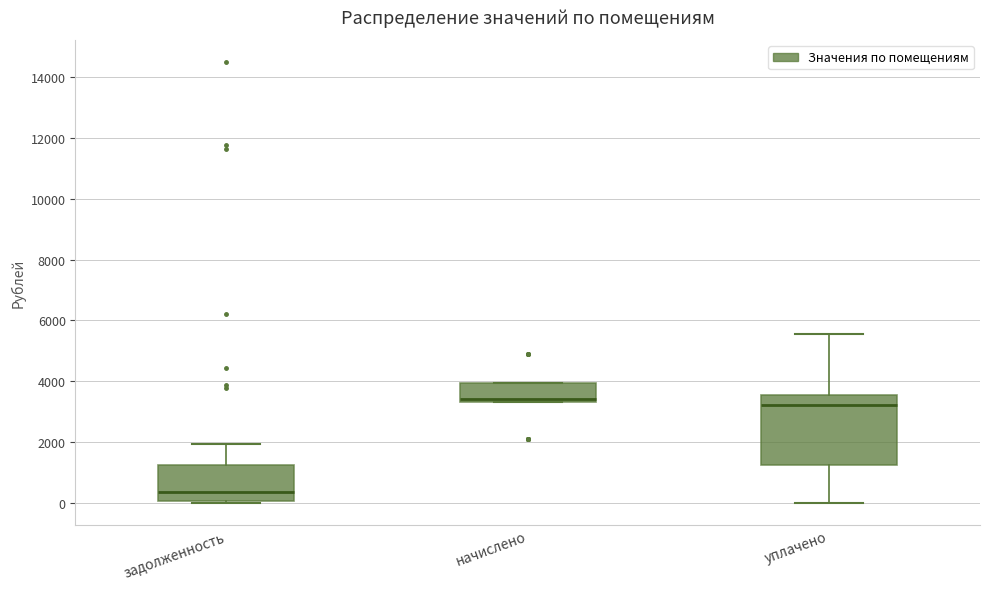

Reading left to right, transcribe this box plot: for each box, give where its median line is, the range the box spans, and where its two whiskers end, as read against the y-axis. The values are not printed on the chart, so give them approximately, as read against the axis.

задолженность: median 400, box 0 to 1200, whiskers 0 (just below the box's lower edge) to 2000
начислено: median 3400 (just above the box's lower edge), box 3400 to 4000, whiskers 3400 to 4000
уплачено: median 3200, box 1200 to 3600, whiskers 0 to 5600